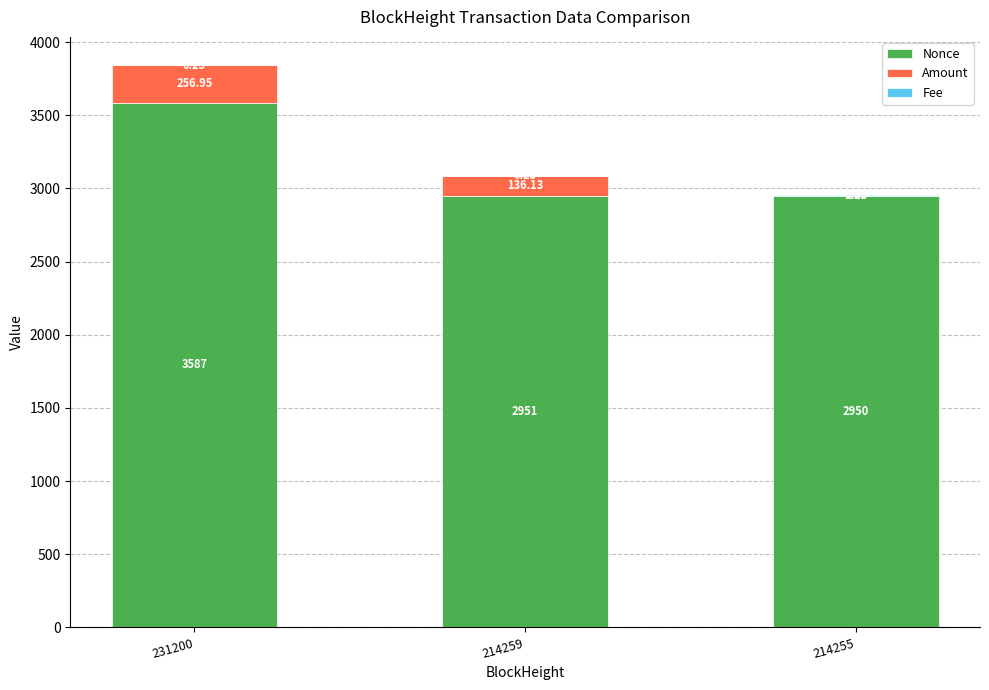

What is the total value across all series at 231200?

3844.2